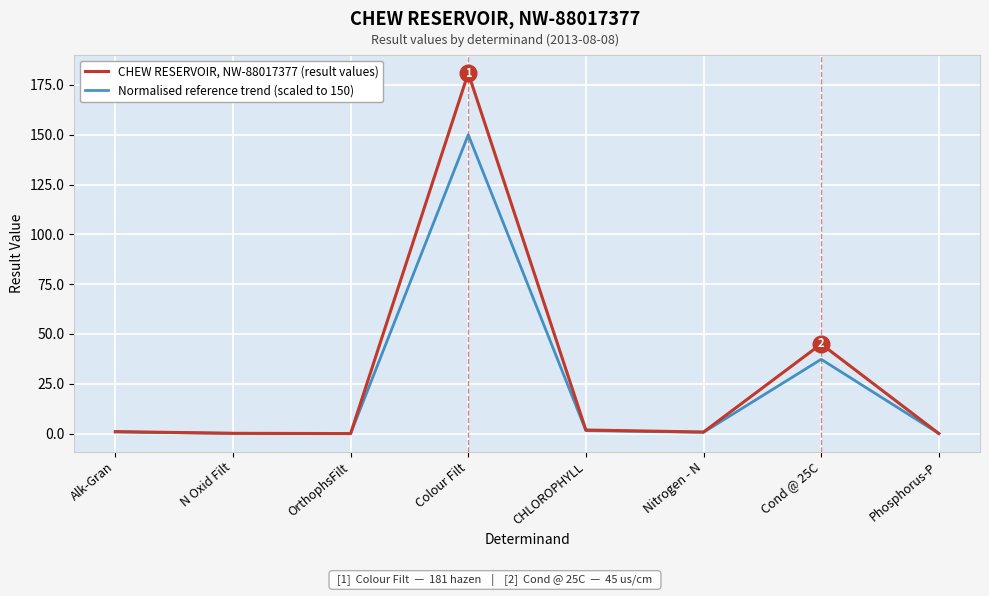

At which category is the sum across all series the highest?

Colour Filt